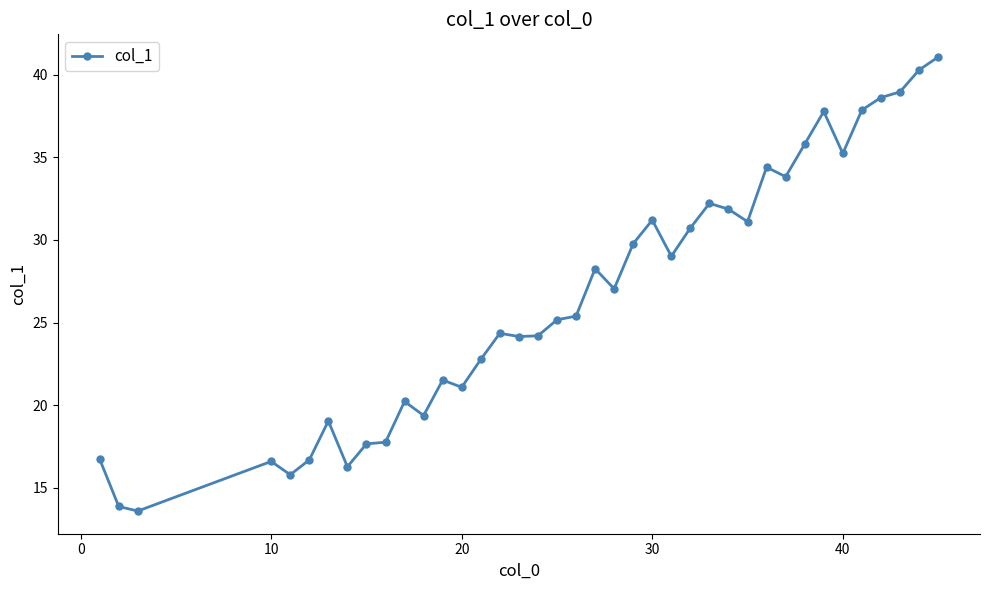

True or false: the data has more than 2 interior local peaks.

True